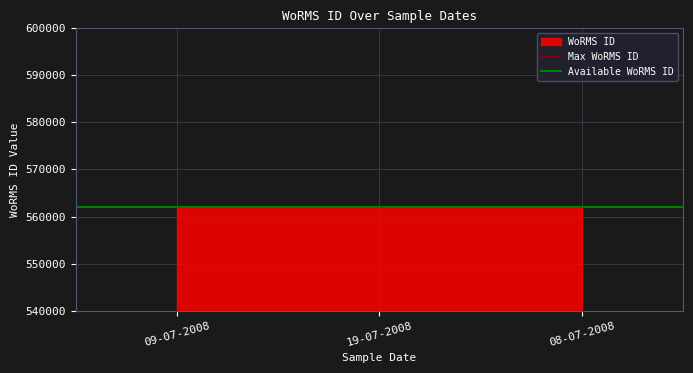

What is the label of the 1st point from the left?

09-07-2008